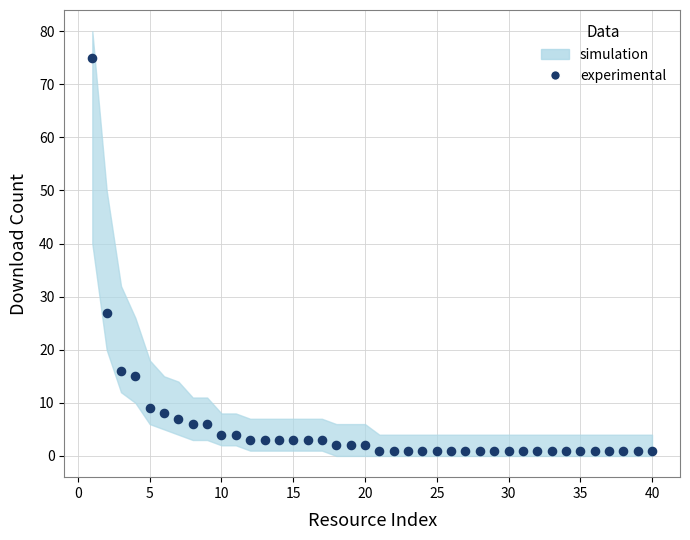

What is the range of X values (max minus min)?

39